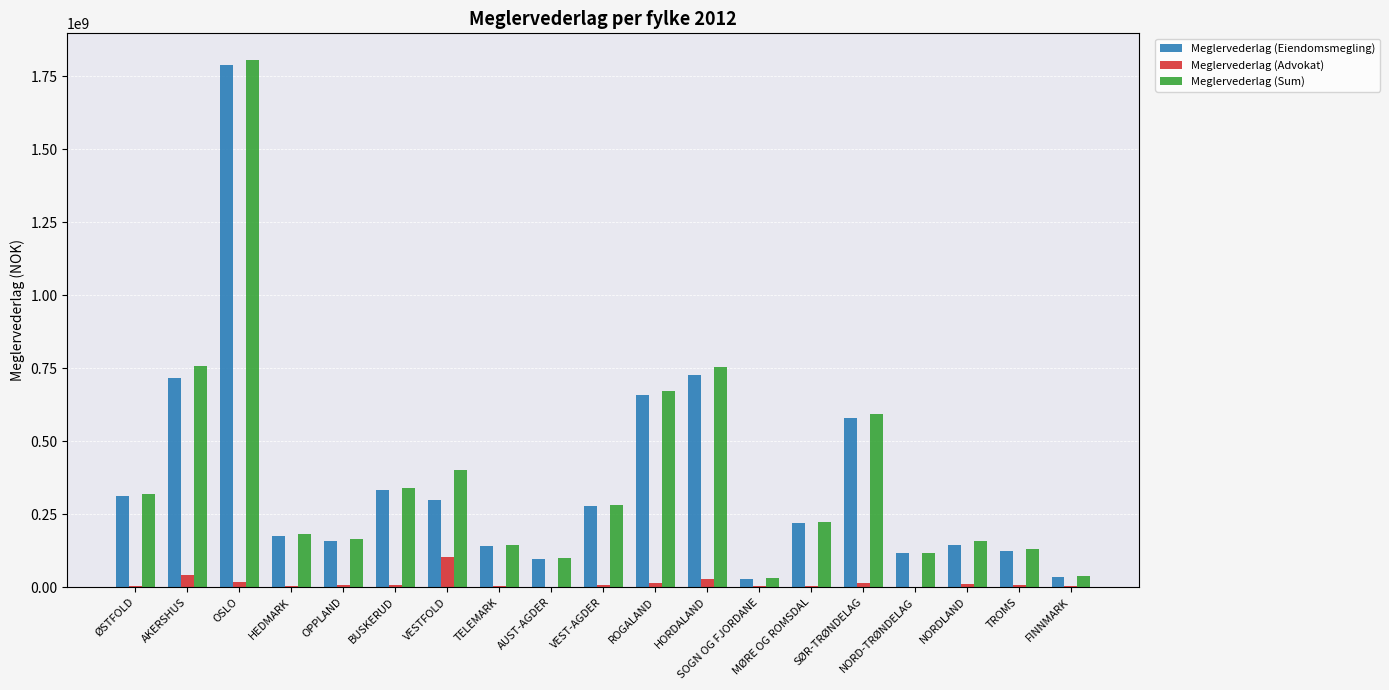

Which series changed the most between SØR-TRØNDELAG and NORD-TRØNDELAG?

Meglervederlag (Sum)